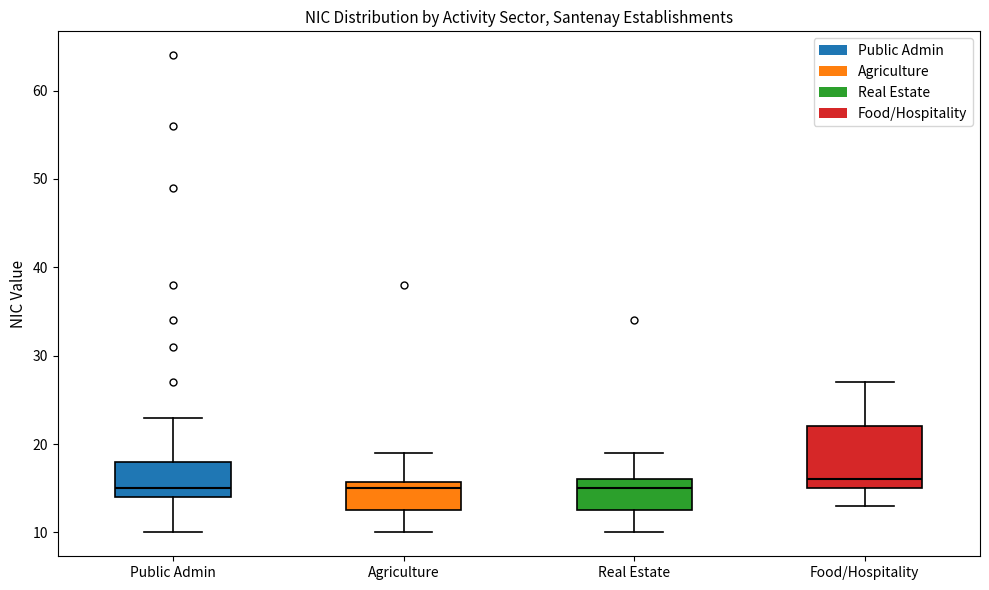

Which box has the highest median line?

Food/Hospitality